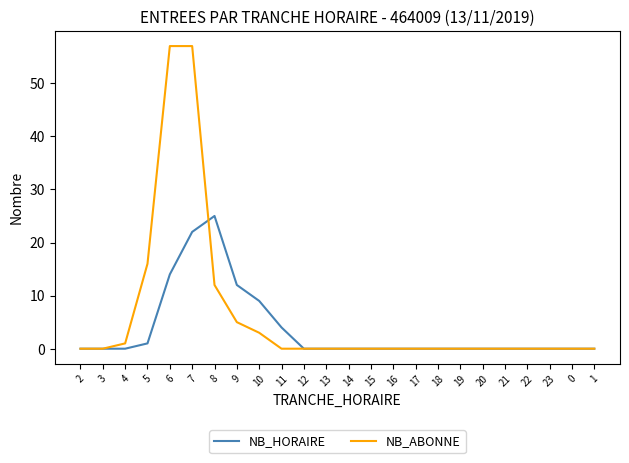

Which series changed the most between 4 and 8?

NB_HORAIRE